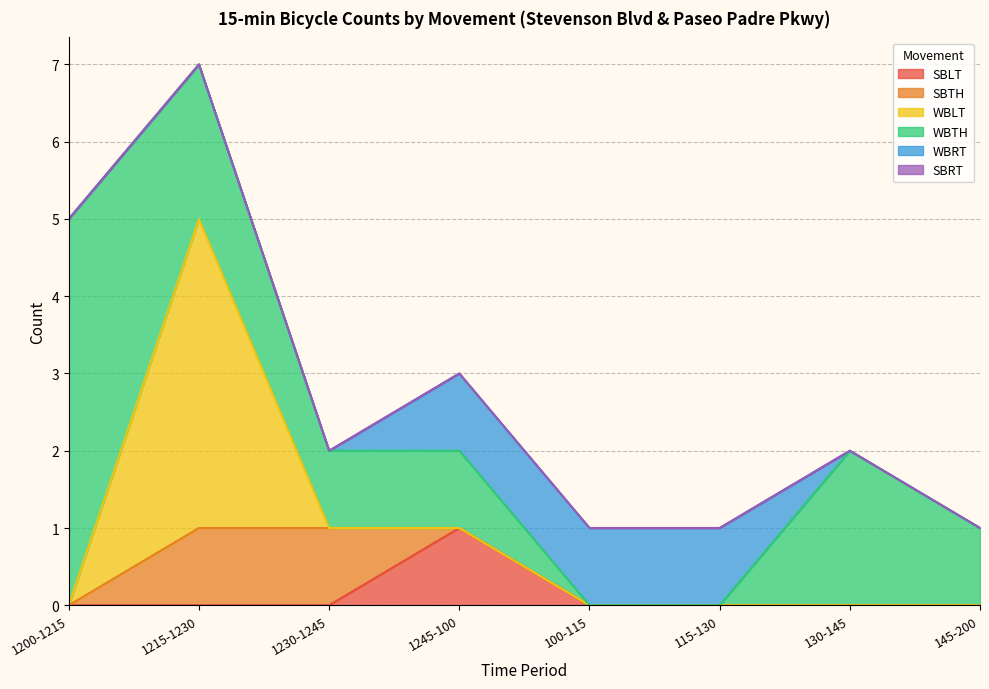

True or false: WBTH and SBRT cross at least once.

False